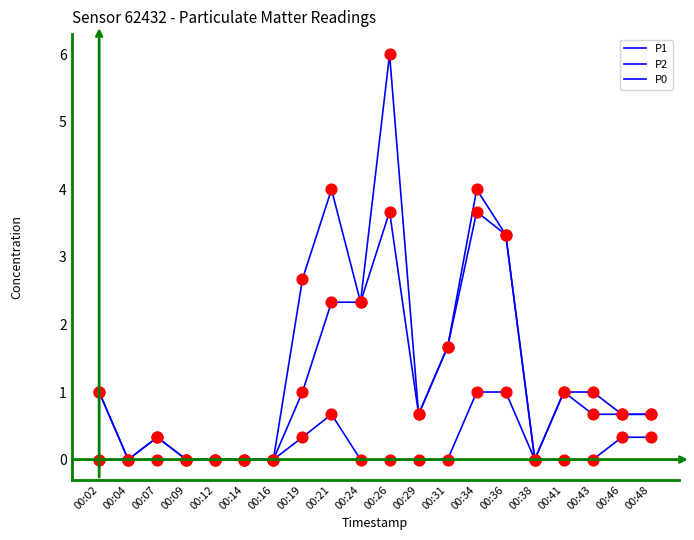

How many lines are shown in the chart?

3